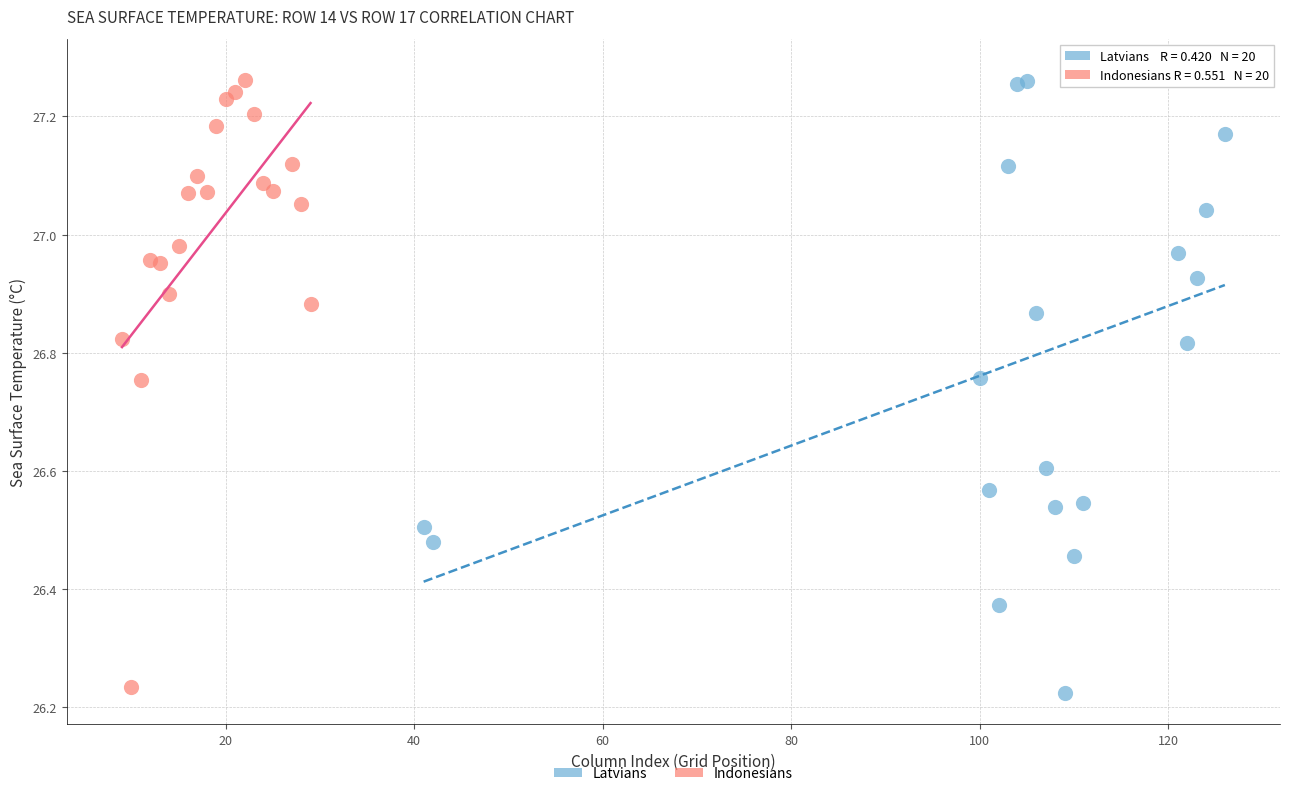

Which series has the largest Y range (max minus min)?

Latvians